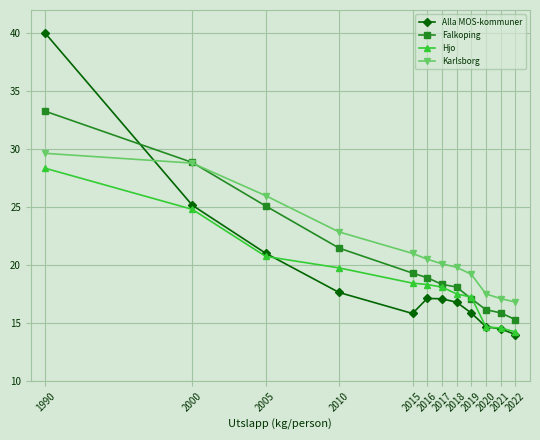

How many series are shown in this chart?

4